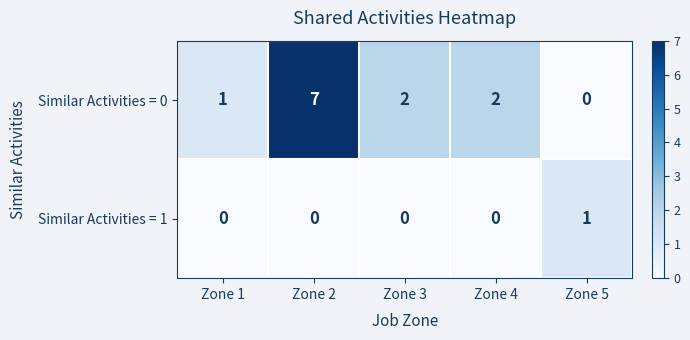

At which label does Similar Activities = 0 reach its peak?

Zone 2